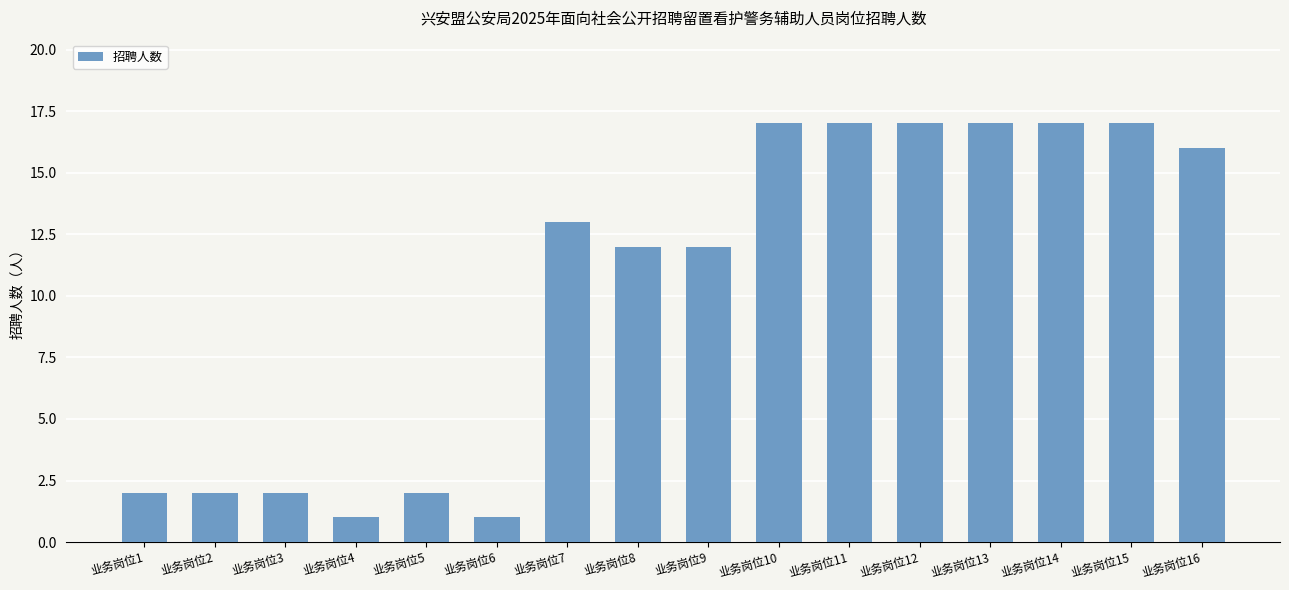

Is it true that the value at 业务岗位6 is 1?

True